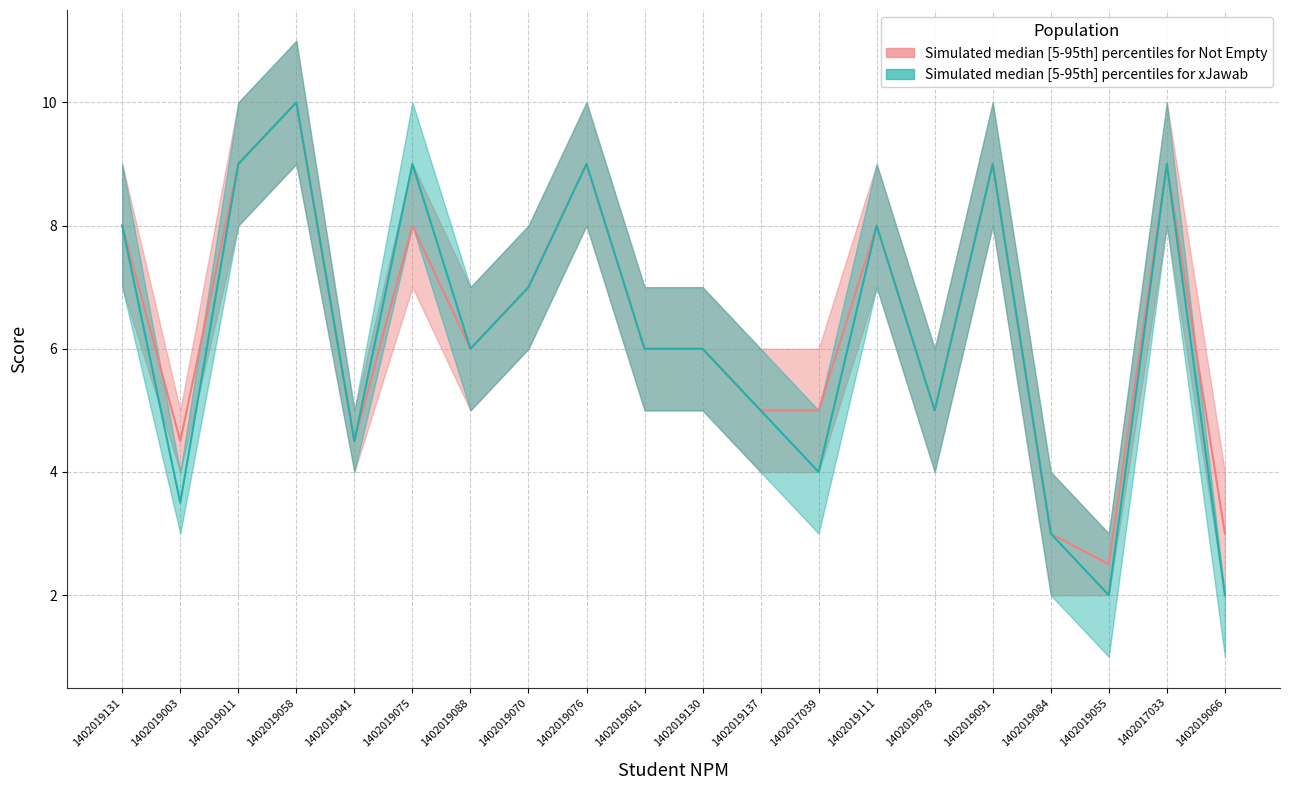

At which category does Not Empty median reach its first local valley?

1402019003